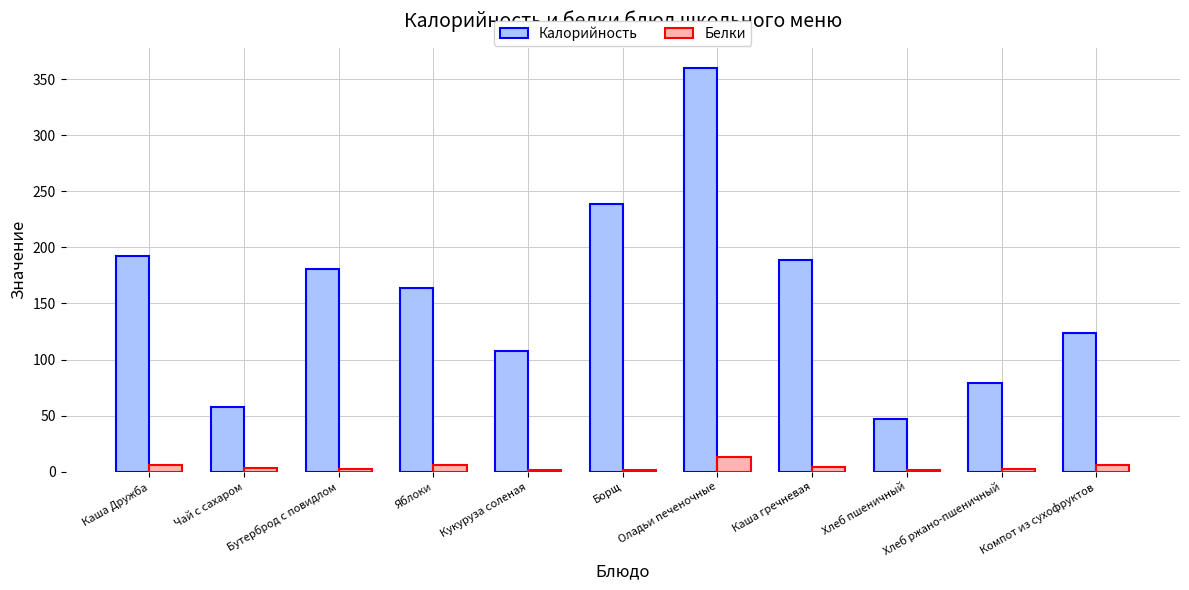

What is the average value of the Калорийность series?

158.2